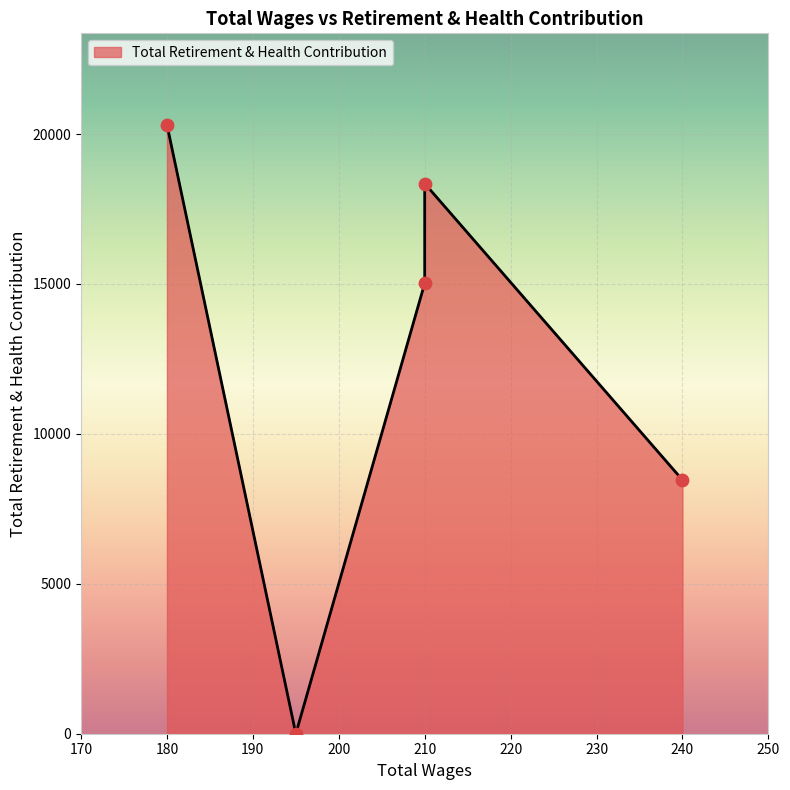

Between 210.0 and 180.0, which is larger?

180.0